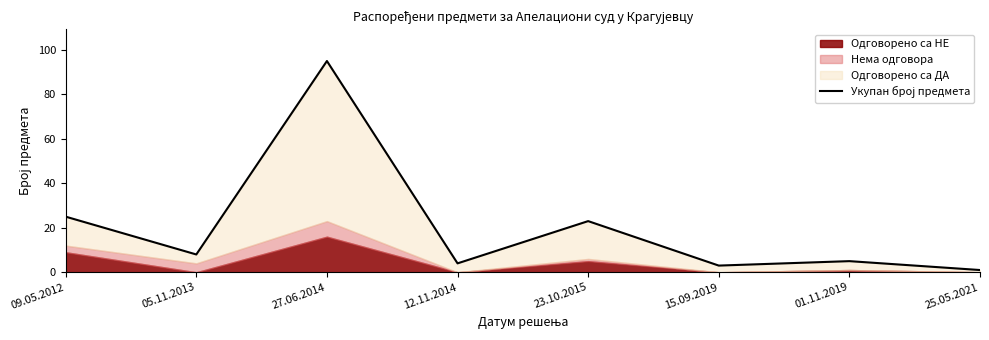

What is the sum of the values at 09.05.2012 and 15.09.2019?

28